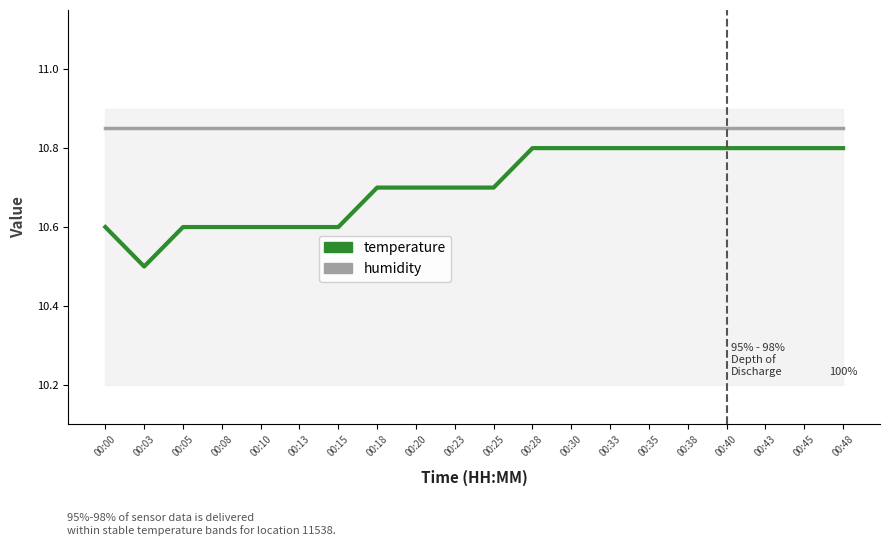

Which has a higher value, 00:48 or 00:13?

00:48